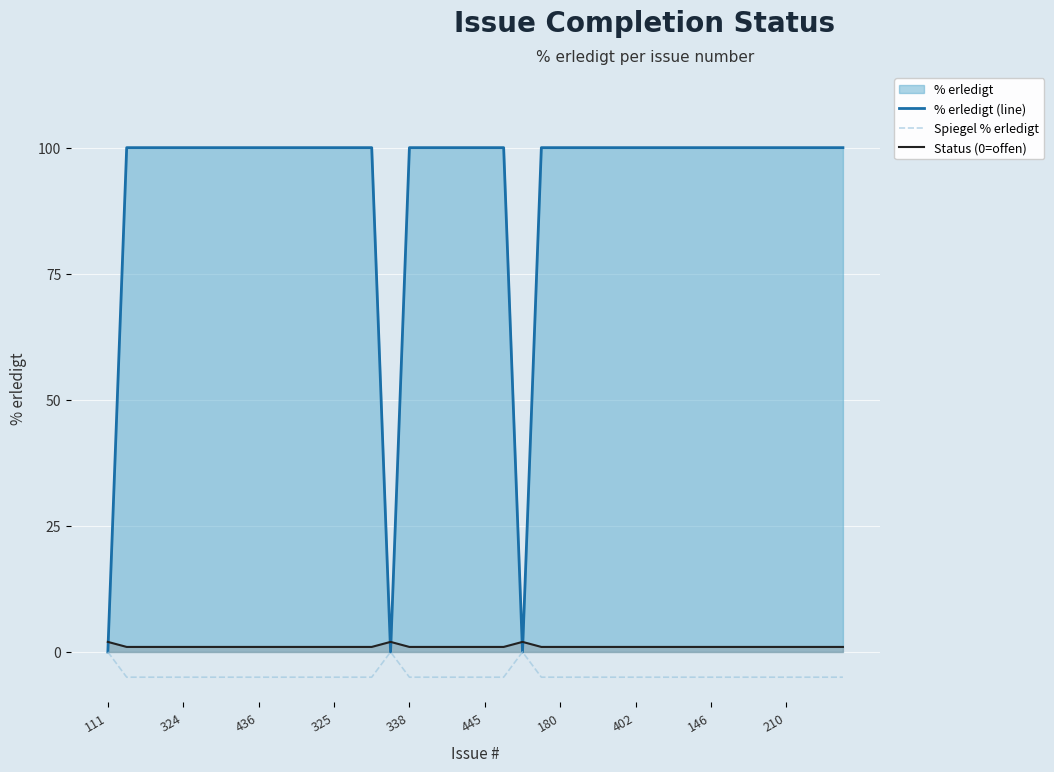

Which series has the largest total across all categories?

% erledigt (line)